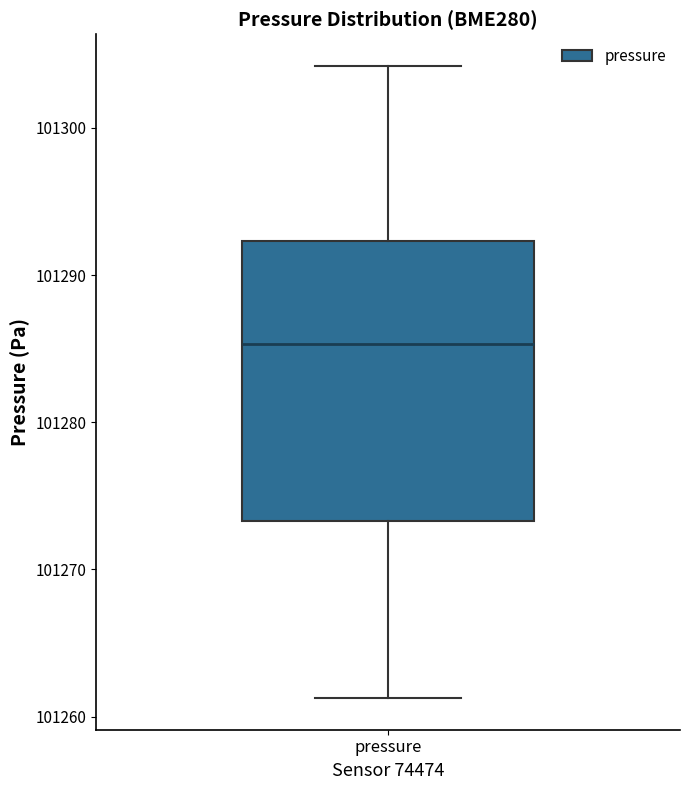

Transcribe this box plot: give where the median line is, the range the box spans, and where the two whiskers end, as read against the y-axis. The values are not printed on the chart, so give them approximately, as read against the axis.

median 101285, box 101273 to 101292, whiskers 101261 to 101304